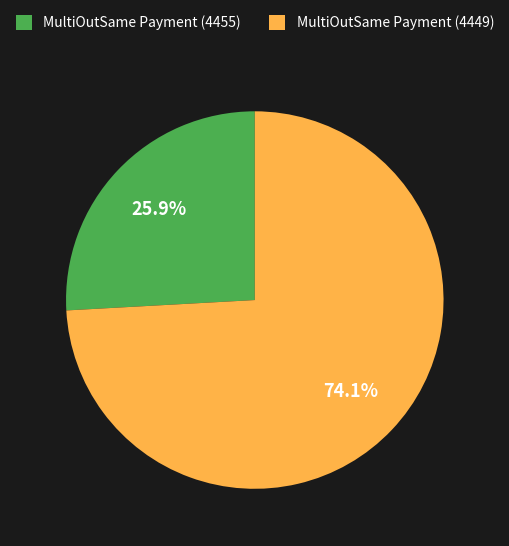

To the nearest percent, what is the difference between the MultiOutSame Payment (4455) and MultiOutSame Payment (4449) slice percentages?

48%